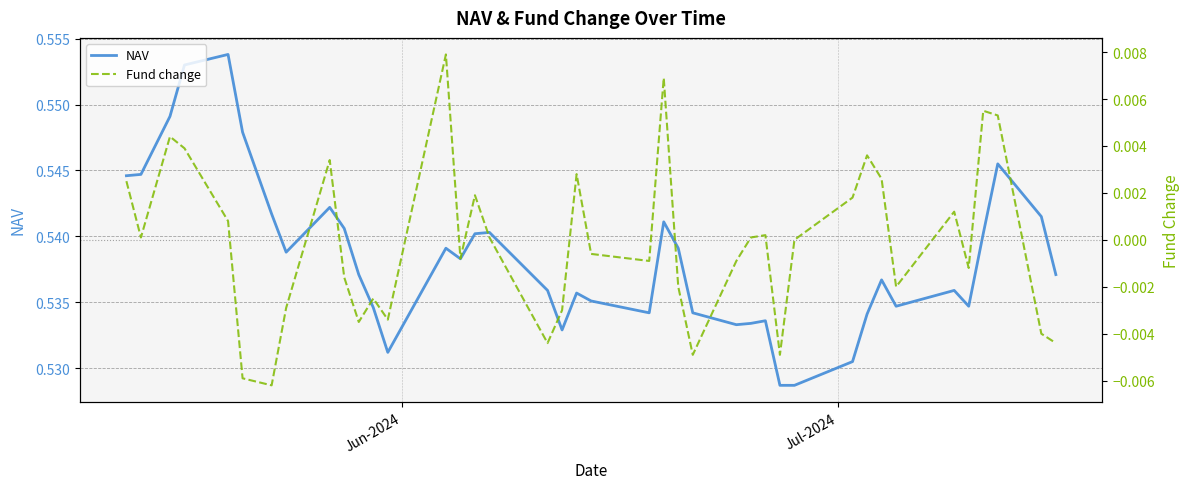

Reading left to right, list all the values displayed in this chart.

NAV: 0.5	0.5	0.5	0.6	0.6	0.5	0.5	0.5	0.5	0.5	0.5	0.5	0.5	0.5	0.5	0.5	0.5	0.5	0.5	0.5	0.5	0.5	0.5	0.5	0.5	0.5	0.5	0.5	0.5	0.5	0.5	0.5	0.5	0.5	0.5	0.5	0.5	0.5	0.5	0.5
Fund change: 0.0	0.0	0.0	0.0	0.0	-0.0	-0.0	-0.0	0.0	-0.0	-0.0	-0.0	-0.0	0.0	-0.0	0.0	0.0	-0.0	-0.0	0.0	-0.0	-0.0	0.0	-0.0	-0.0	-0.0	0.0	0.0	-0.0	0.0	0.0	0.0	0.0	-0.0	0.0	-0.0	0.0	0.0	-0.0	-0.0